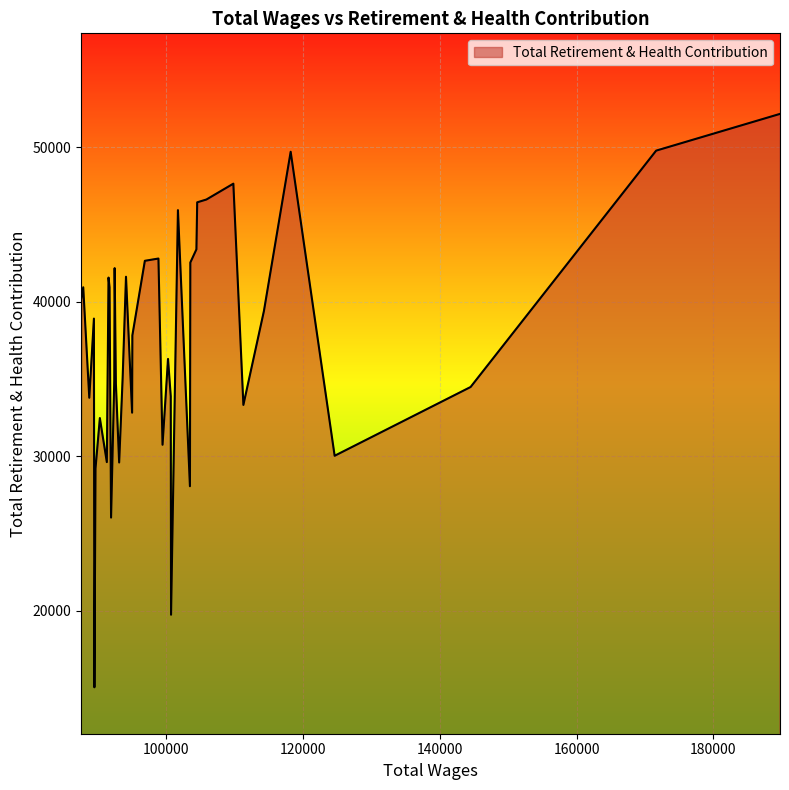

What is the minimum value shown in the chart?

15037